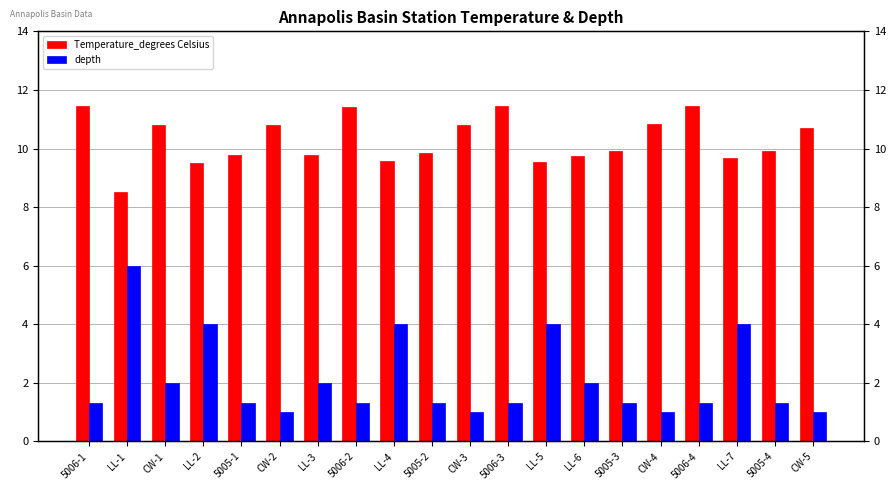

Does the chart contain stacked bars?

No